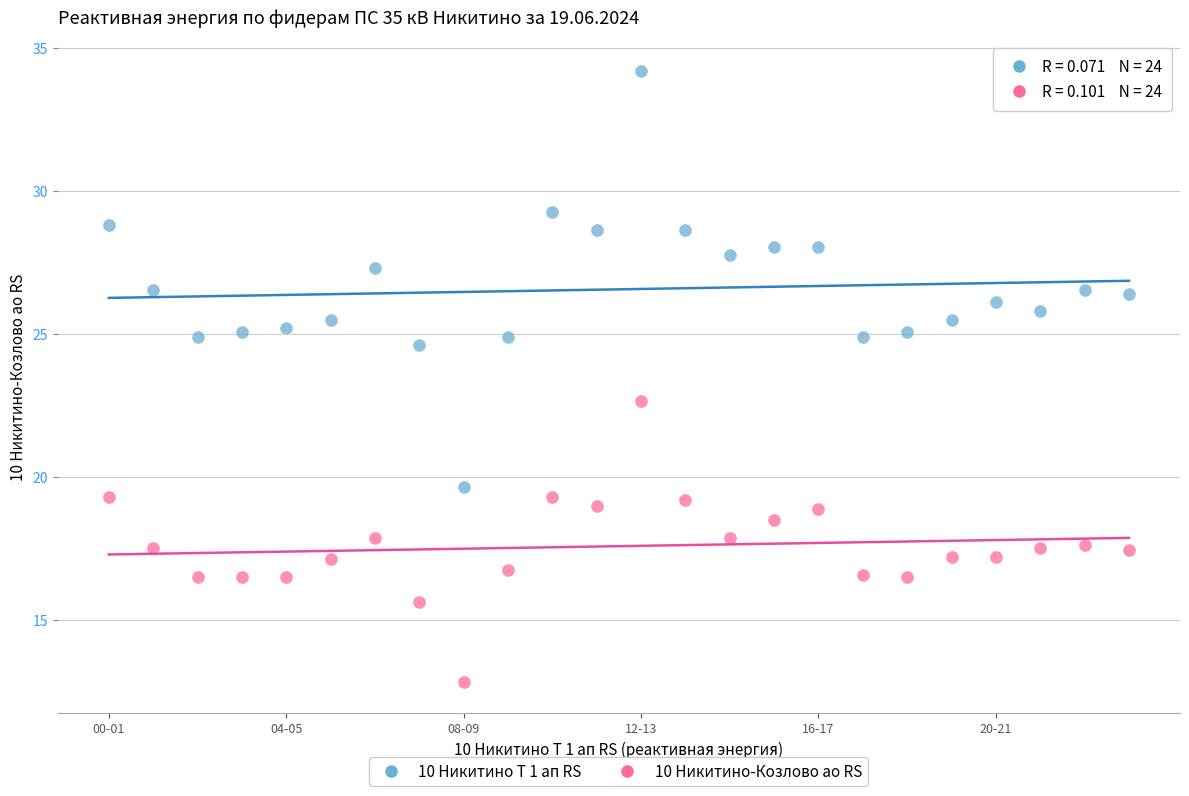

Across all series, what Y value is closest to 23?

22.6